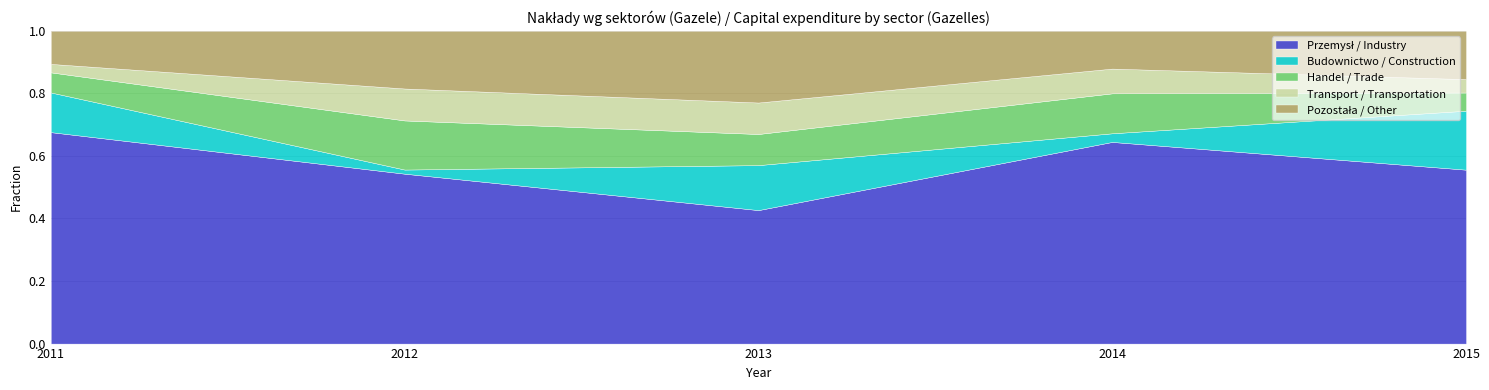

What is the total value across all series at 2013?

1.0